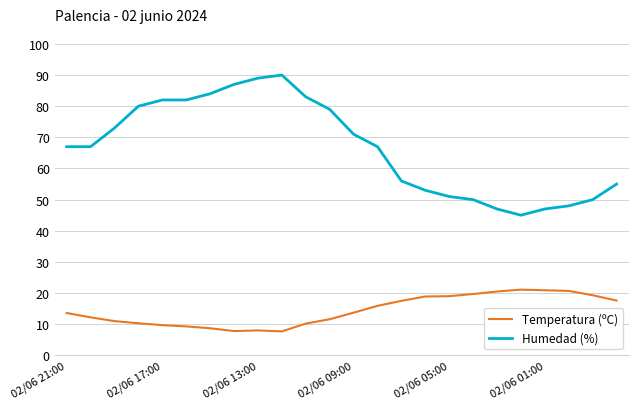

Rank the series by their average value, from highest to lowest.

Humedad (%), Temperatura (ºC)